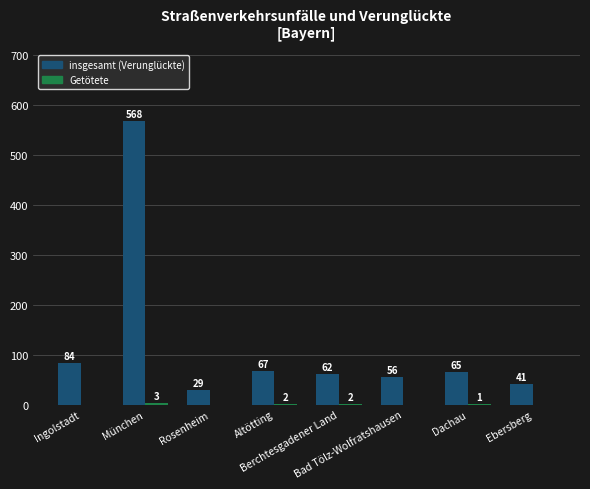

Which series has the largest total across all categories?

insgesamt (Verunglückte)